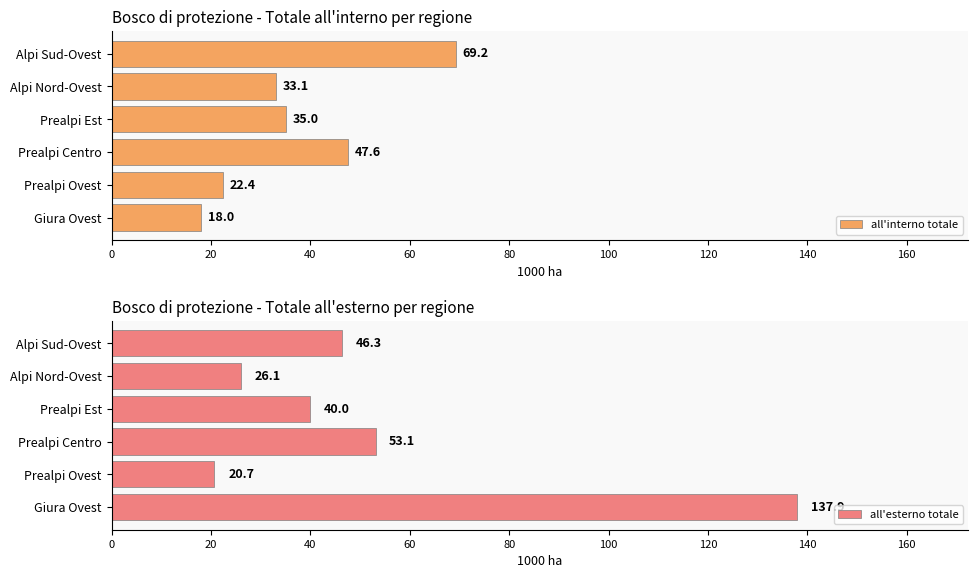

The value of all'esterno totale at Alpi Sud-Ovest is 28.4. True or false?

False